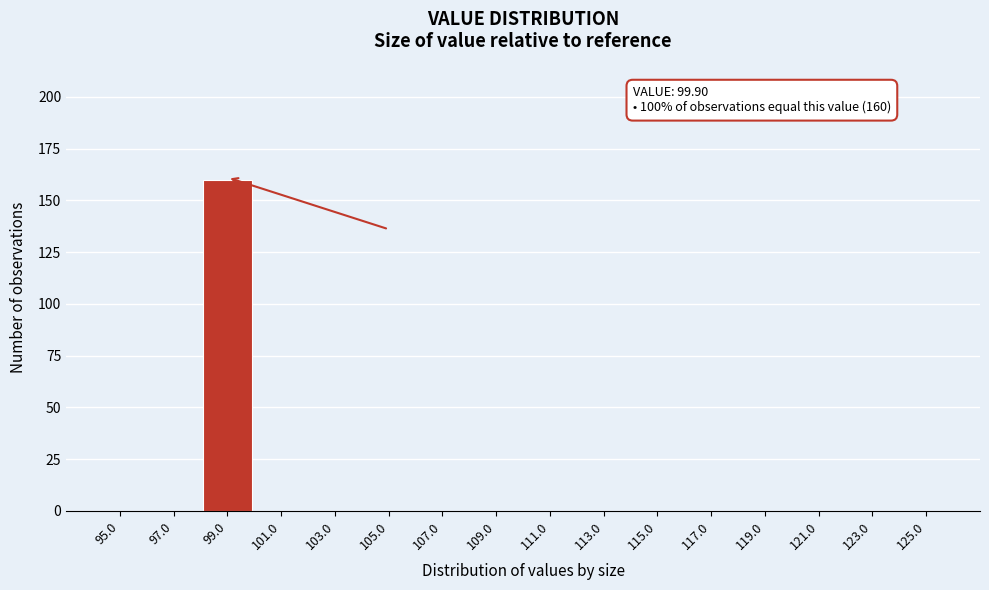

Reading right to left, what are all the values shown in this chart?

125.0=0	123.0=0	121.0=0	119.0=0	117.0=0	115.0=0	113.0=0	111.0=0	109.0=0	107.0=0	105.0=0	103.0=0	101.0=0	99.0=160	97.0=0	95.0=0